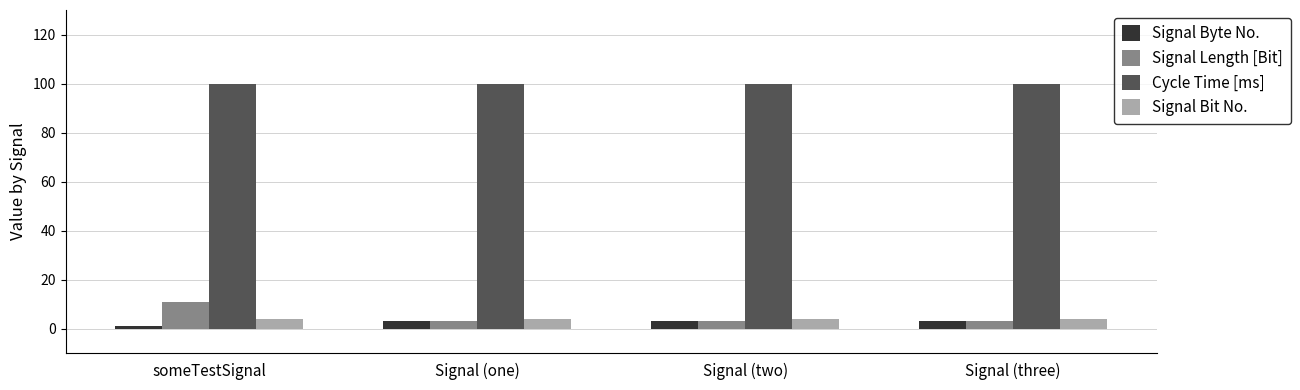

At which category is the sum across all series the highest?

someTestSignal